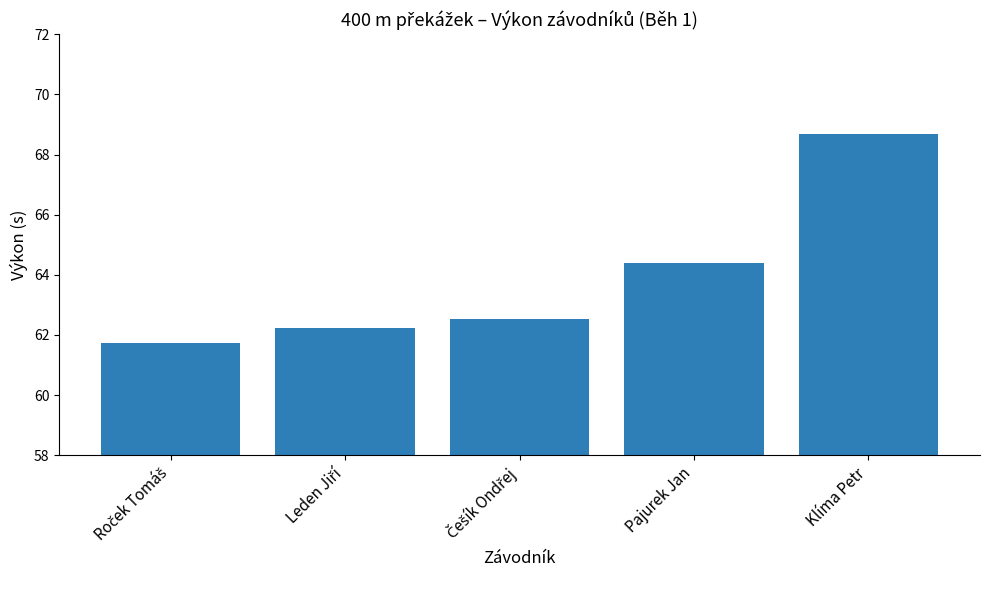

What is the sum of all values?

319.6